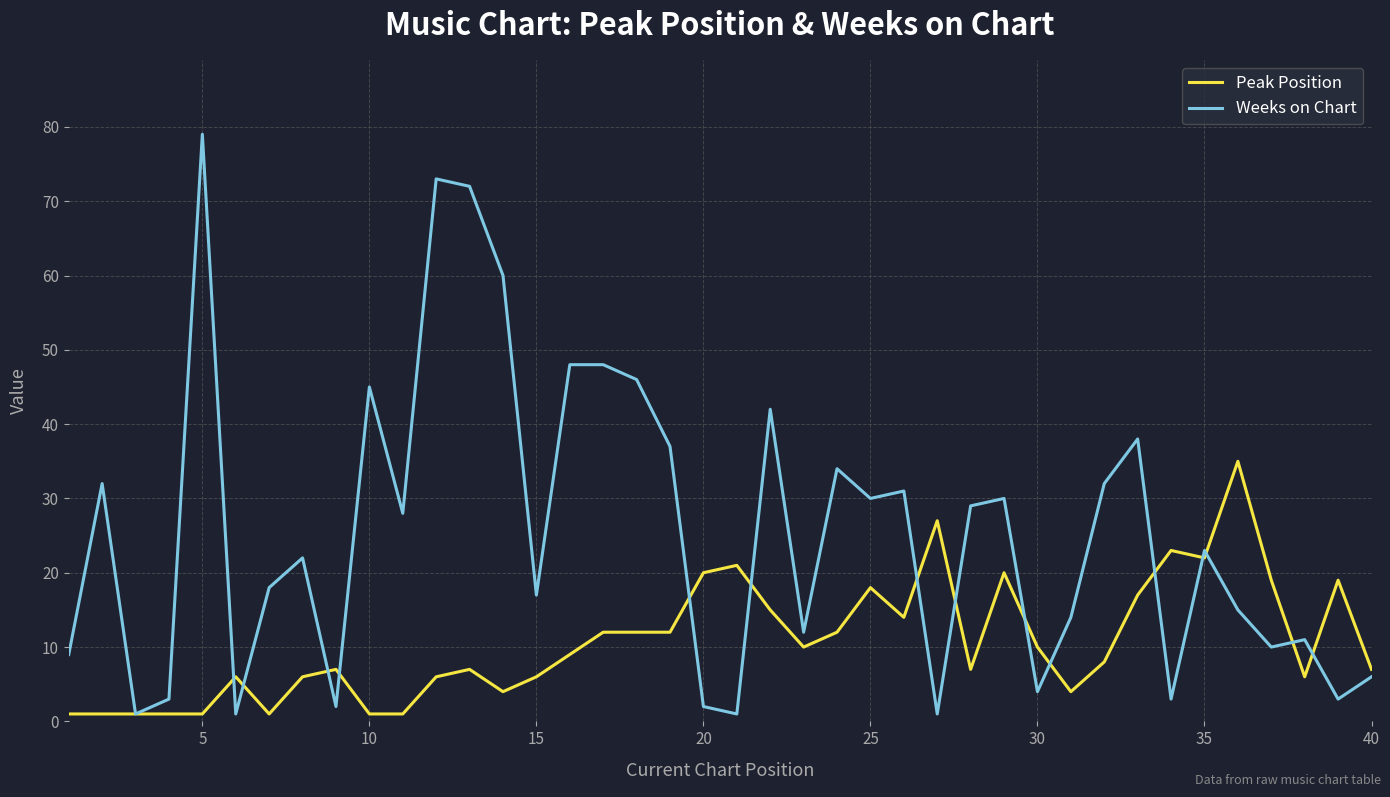

Which series has the largest total across all categories?

Weeks on Chart